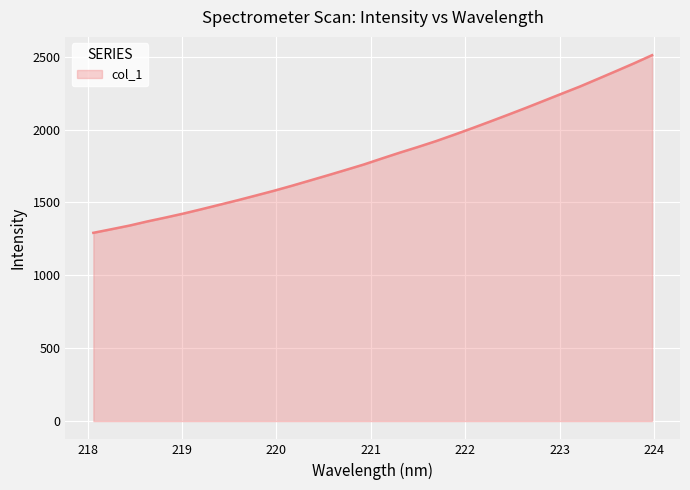

Reading left to right, what are all the values shown in this chart?

1291.6	1316.1	1341.2	1369.9	1396.3	1423.8	1453.6	1484.3	1515.0	1547.2	1579.7	1614.2	1650.2	1686.3	1723.1	1760.4	1801.5	1841.9	1880.4	1920.6	1964.1	2008.8	2054.8	2101.5	2149.0	2197.9	2247.0	2295.7	2348.2	2401.0	2454.5	2510.3